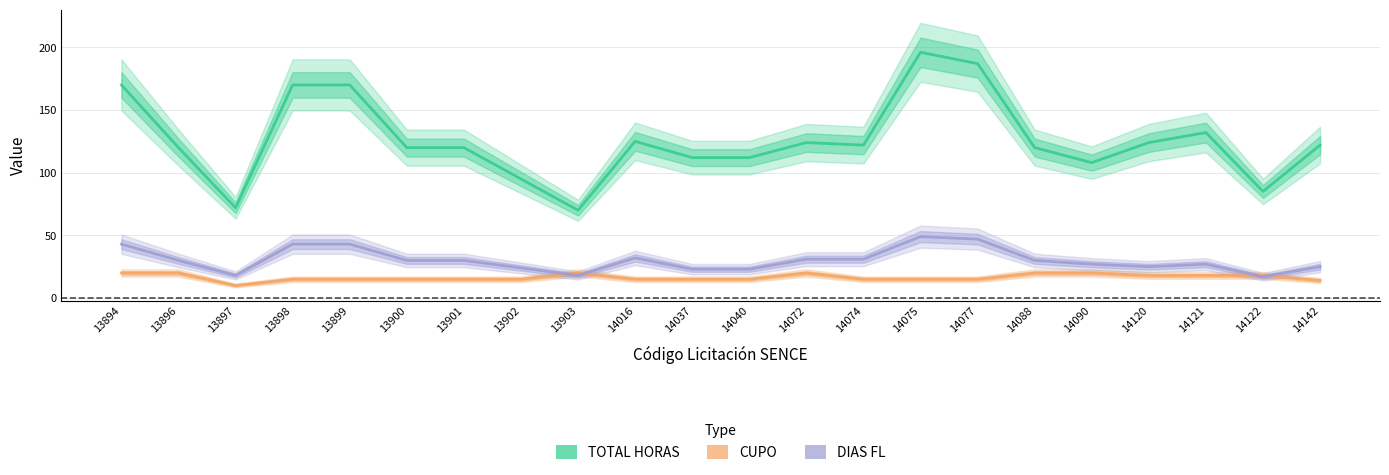

What is the minimum value for CUPO?

10